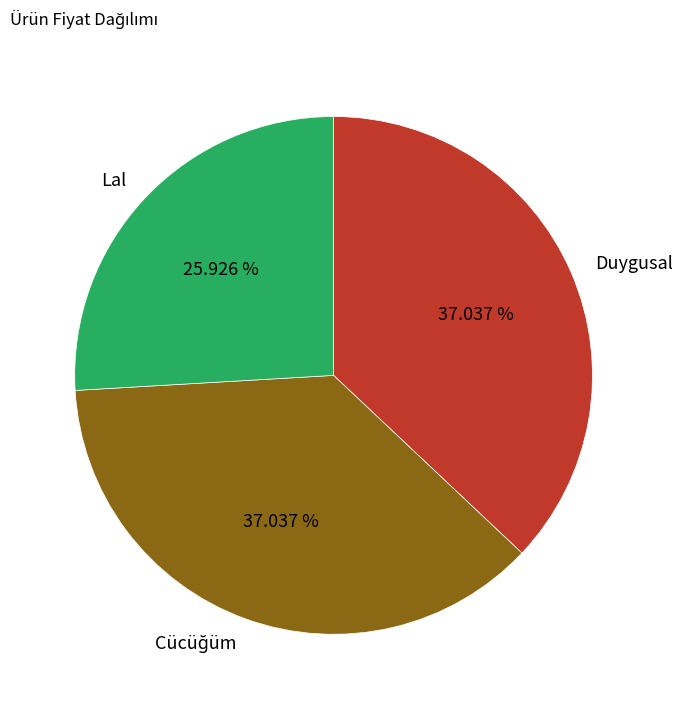

What is the smallest slice in the pie chart?

Lal